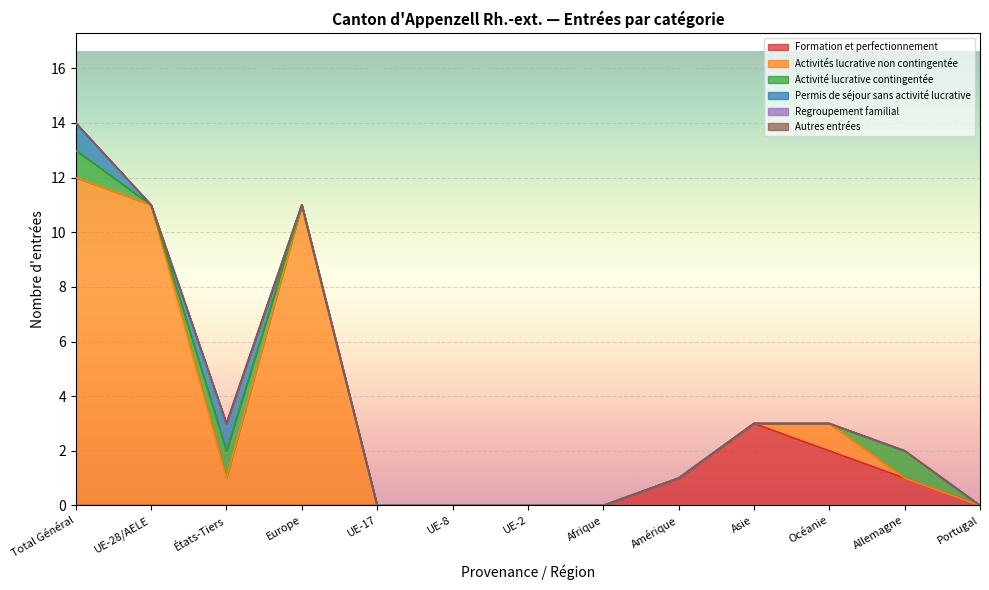

What is the greatest value displayed?

12